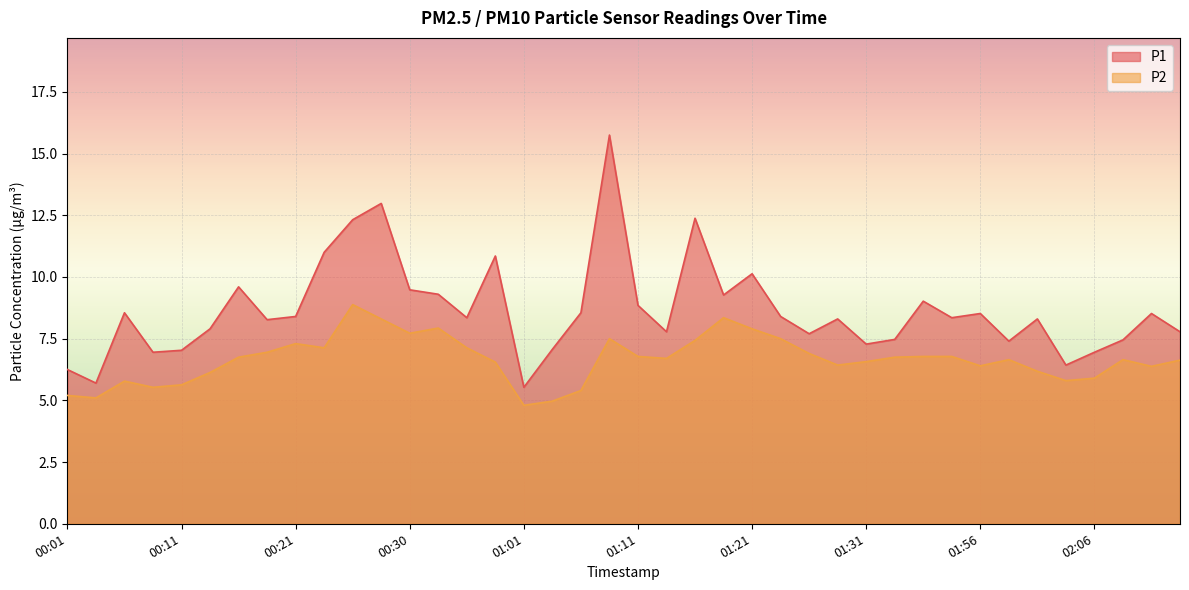

Which category has the lowest value across all series?

01:01